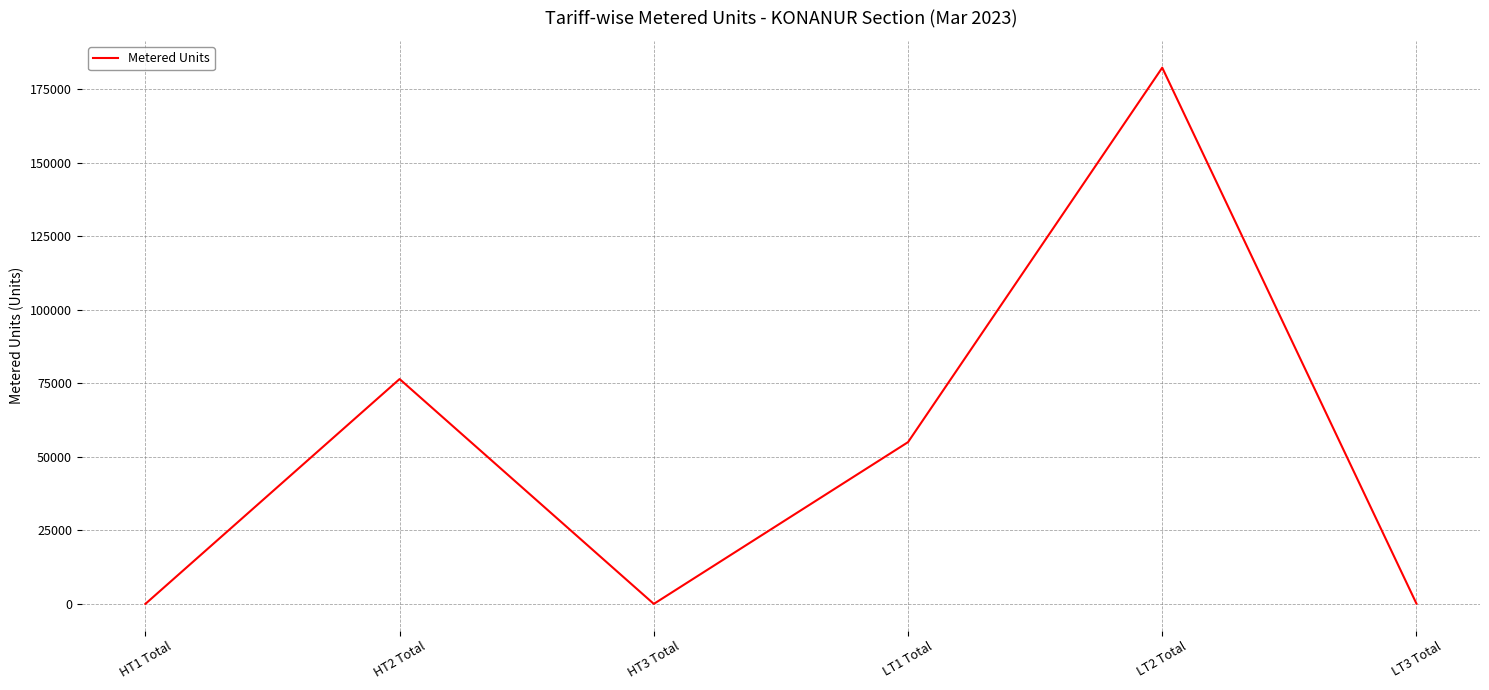

How many values are below 55004?

3